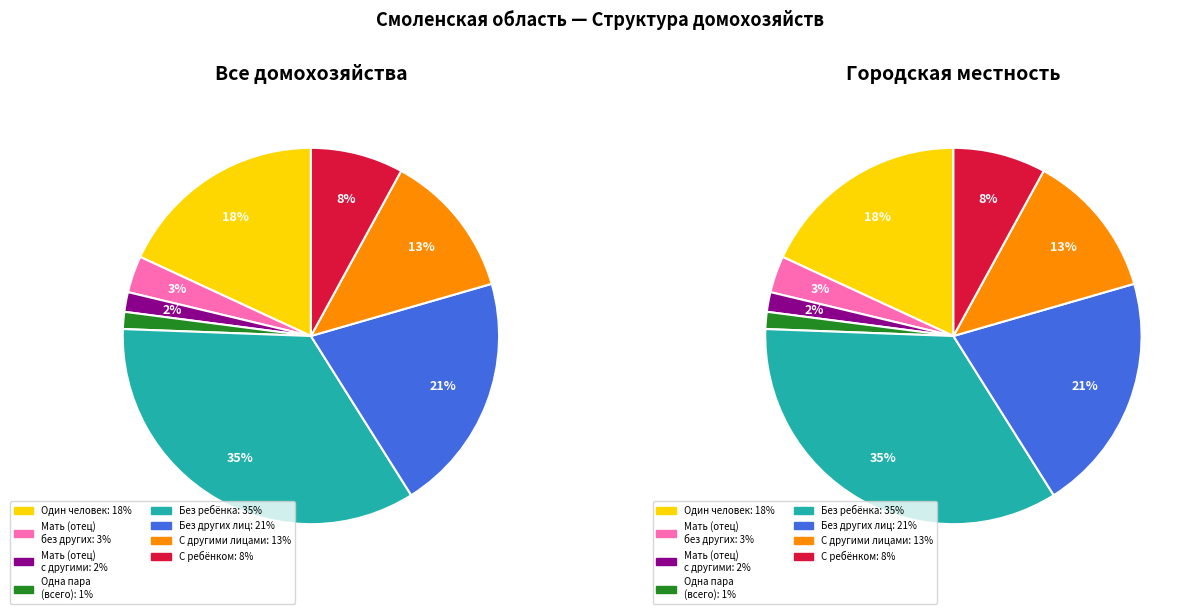

The из одной супружеской пары (всего) slice represents 1% of the pie. True or false?

True